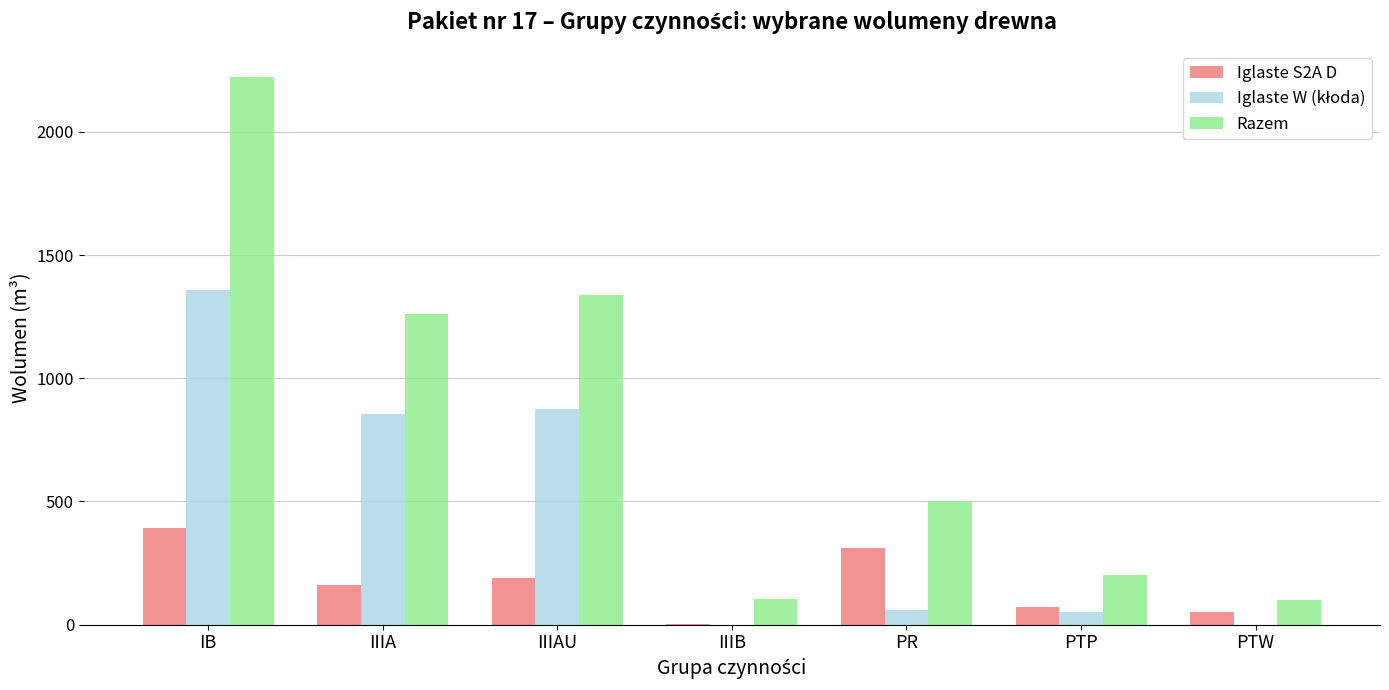

Which series has the widest spread of values?

Razem